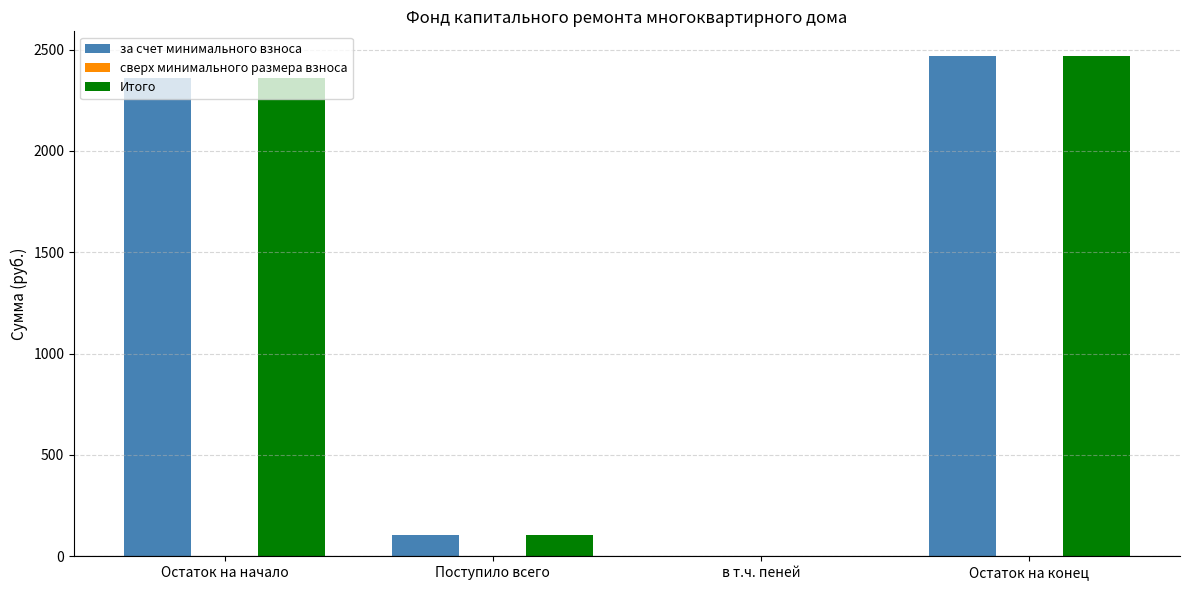

At which label is за счет минимального взноса closest to 1233?

Поступило всего